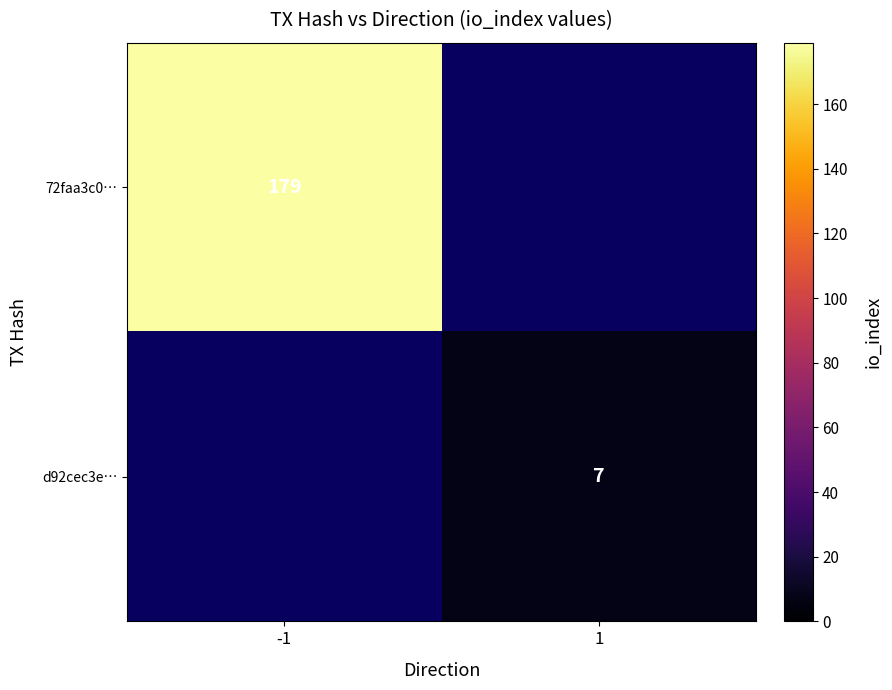

Is it true that d92cec3e… equals 7 at 1?

True